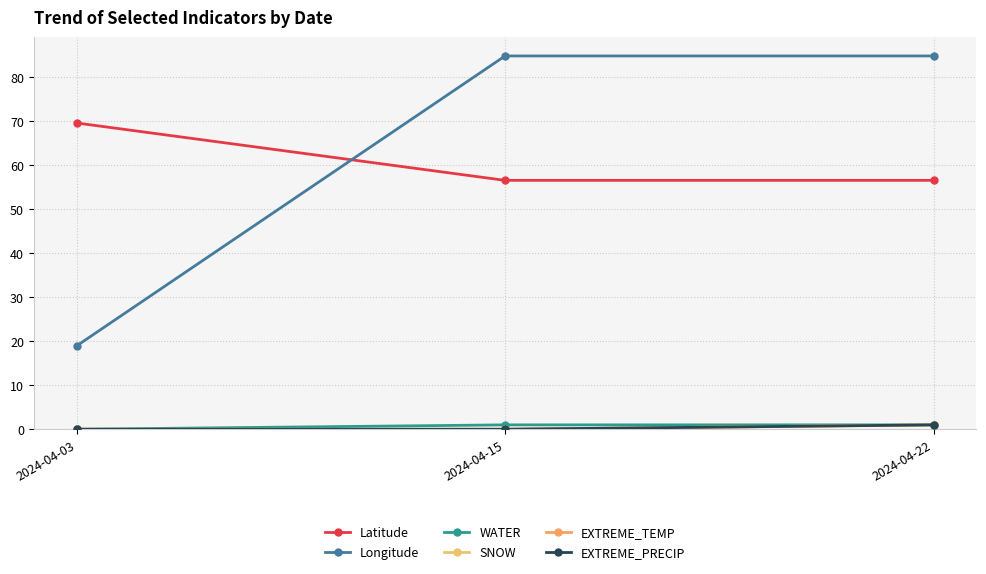

Does the chart have visible grid lines?

Yes